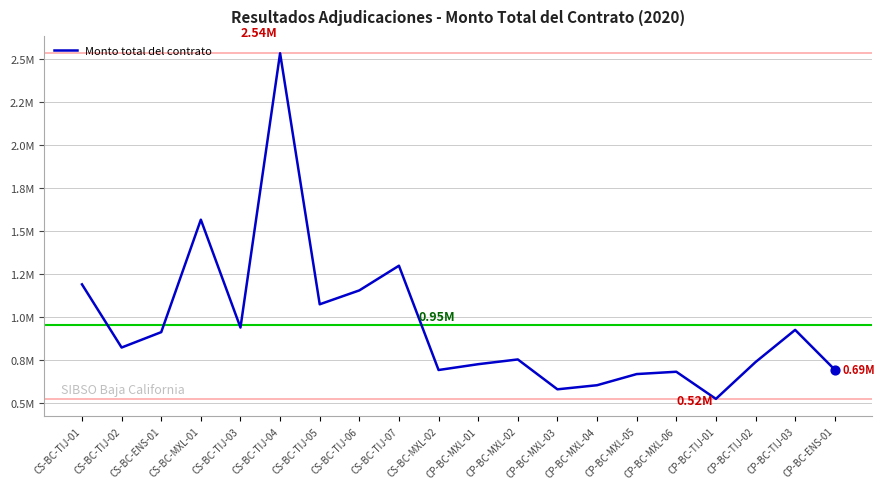

Does the chart have visible grid lines?

Yes